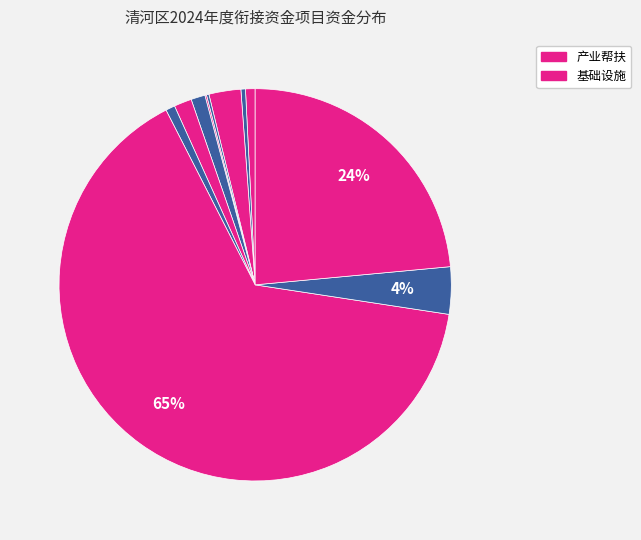

To the nearest percent, what is the average slice percentage?

9%